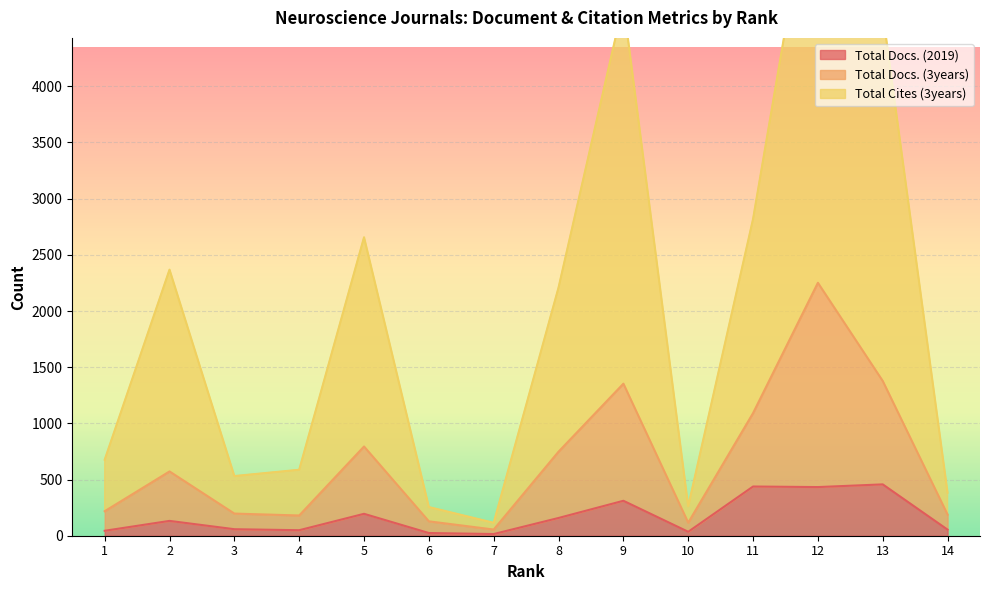

At which label does Total Cites (3years) first exceed 2209?

2